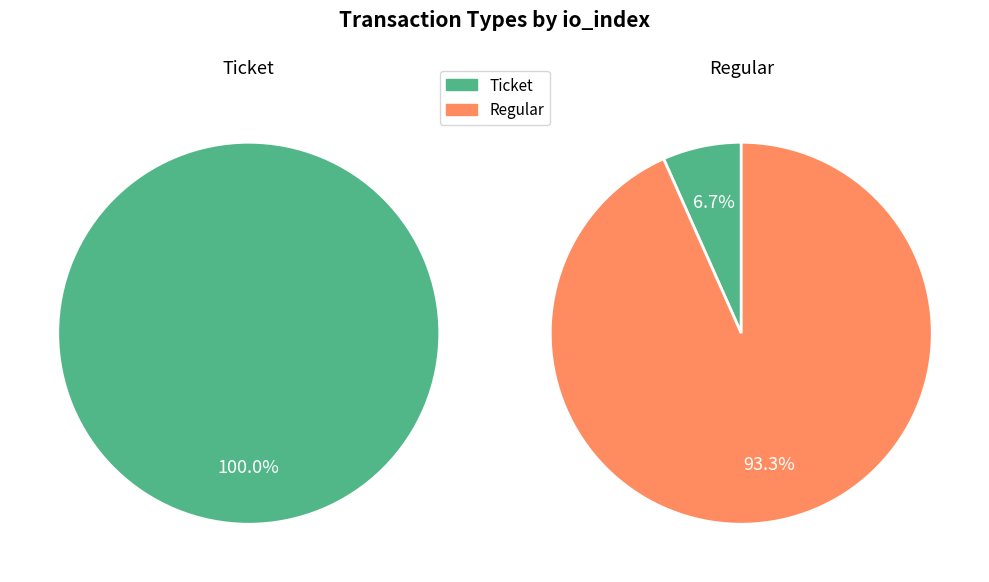

How many slices are in this pie chart?

2